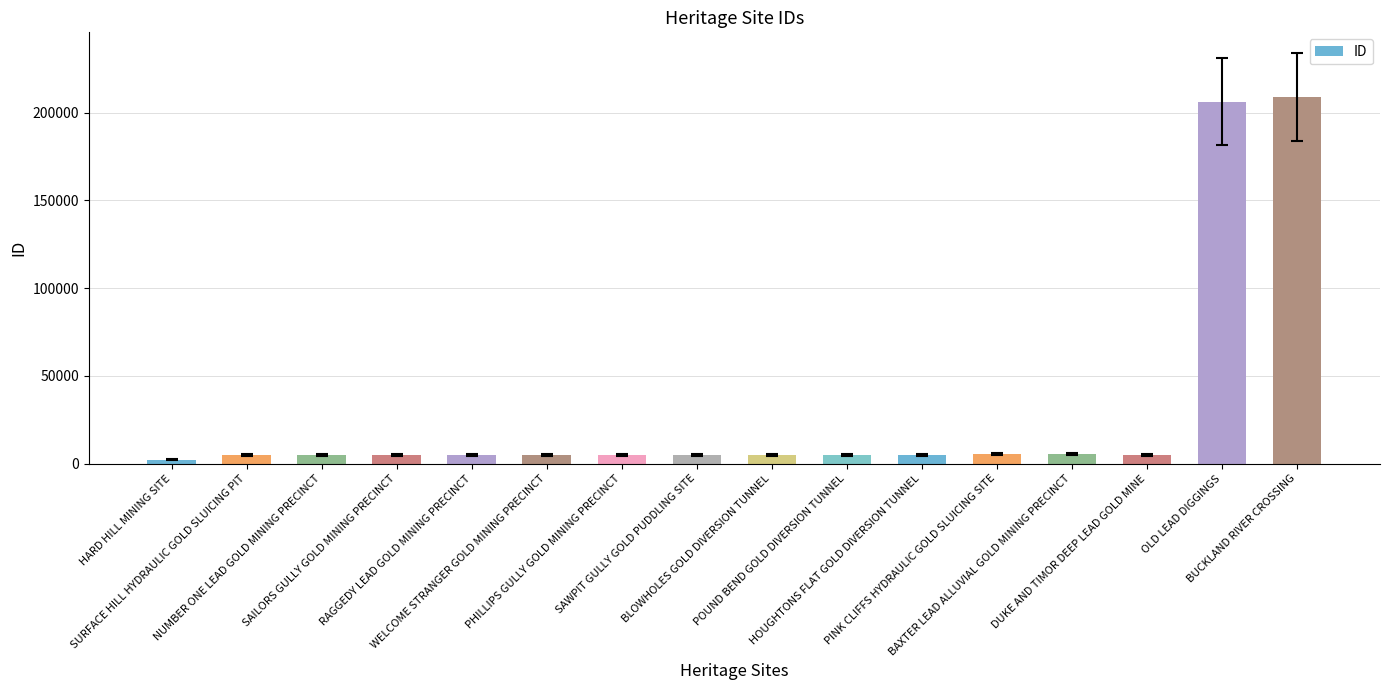

What is the difference between the second highest and second lowest values?

201220